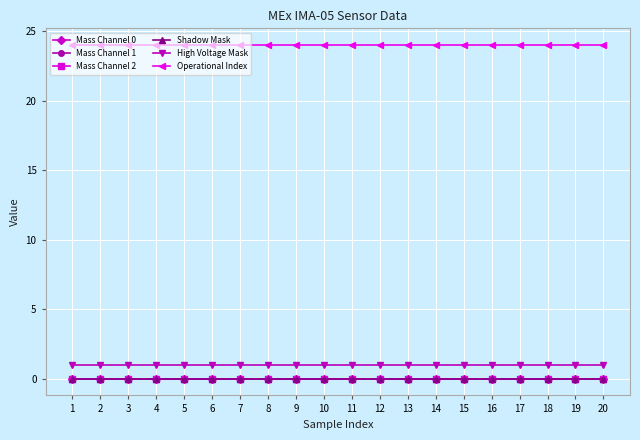

True or false: High Voltage Mask has a value of 1 at 4.

True